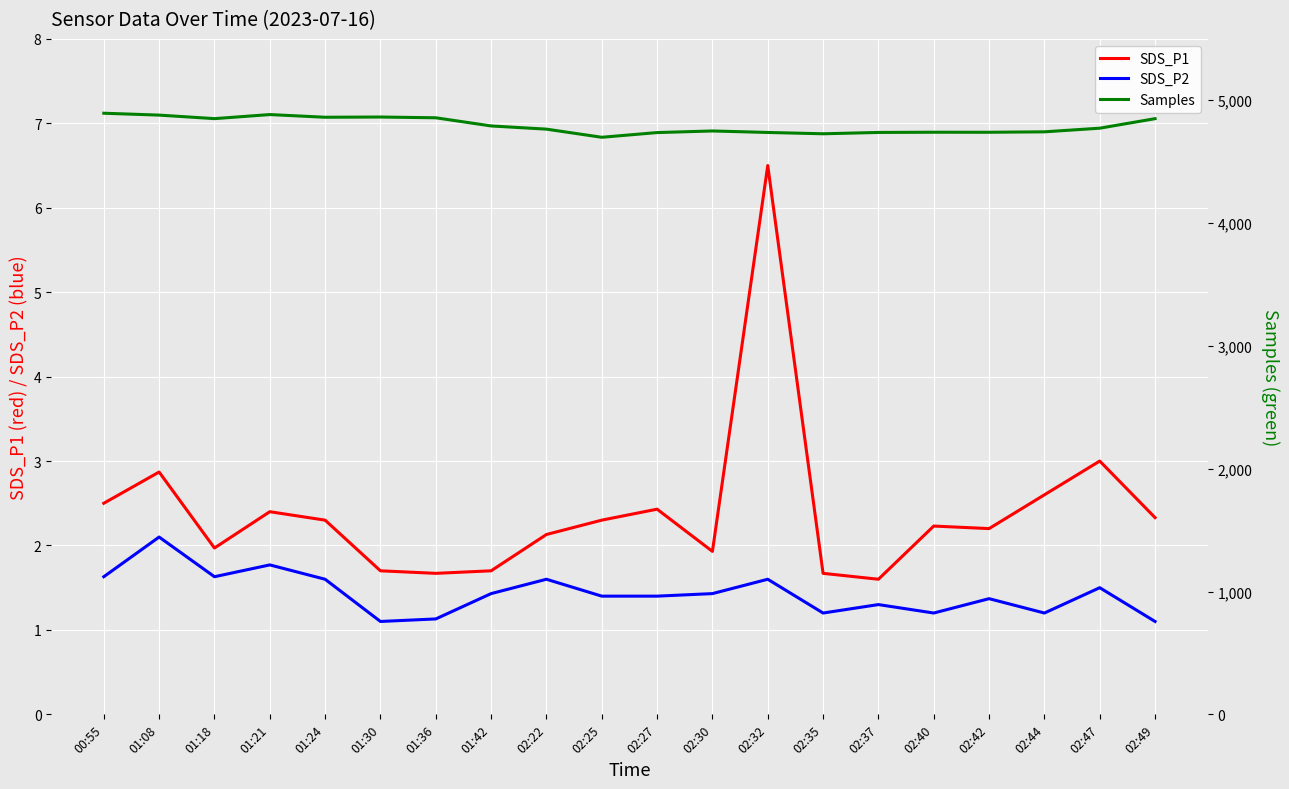

Between 02:30 and 02:44, which series saw the biggest shift?

Samples